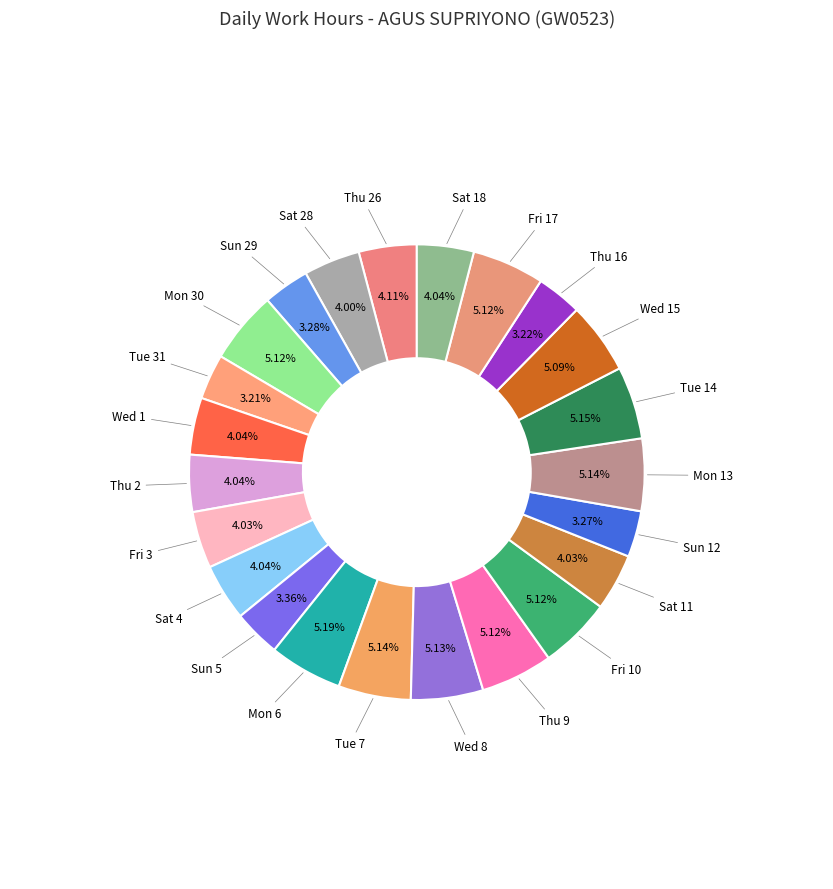

How many slices are in this pie chart?

23